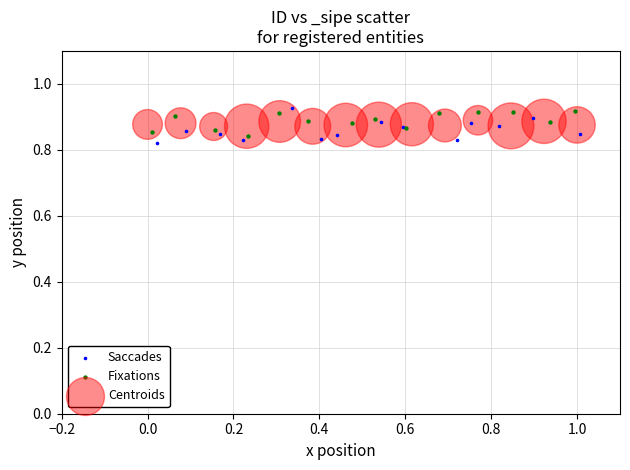

What are all the series names shown in the legend?

Saccades, Fixations, Centroids